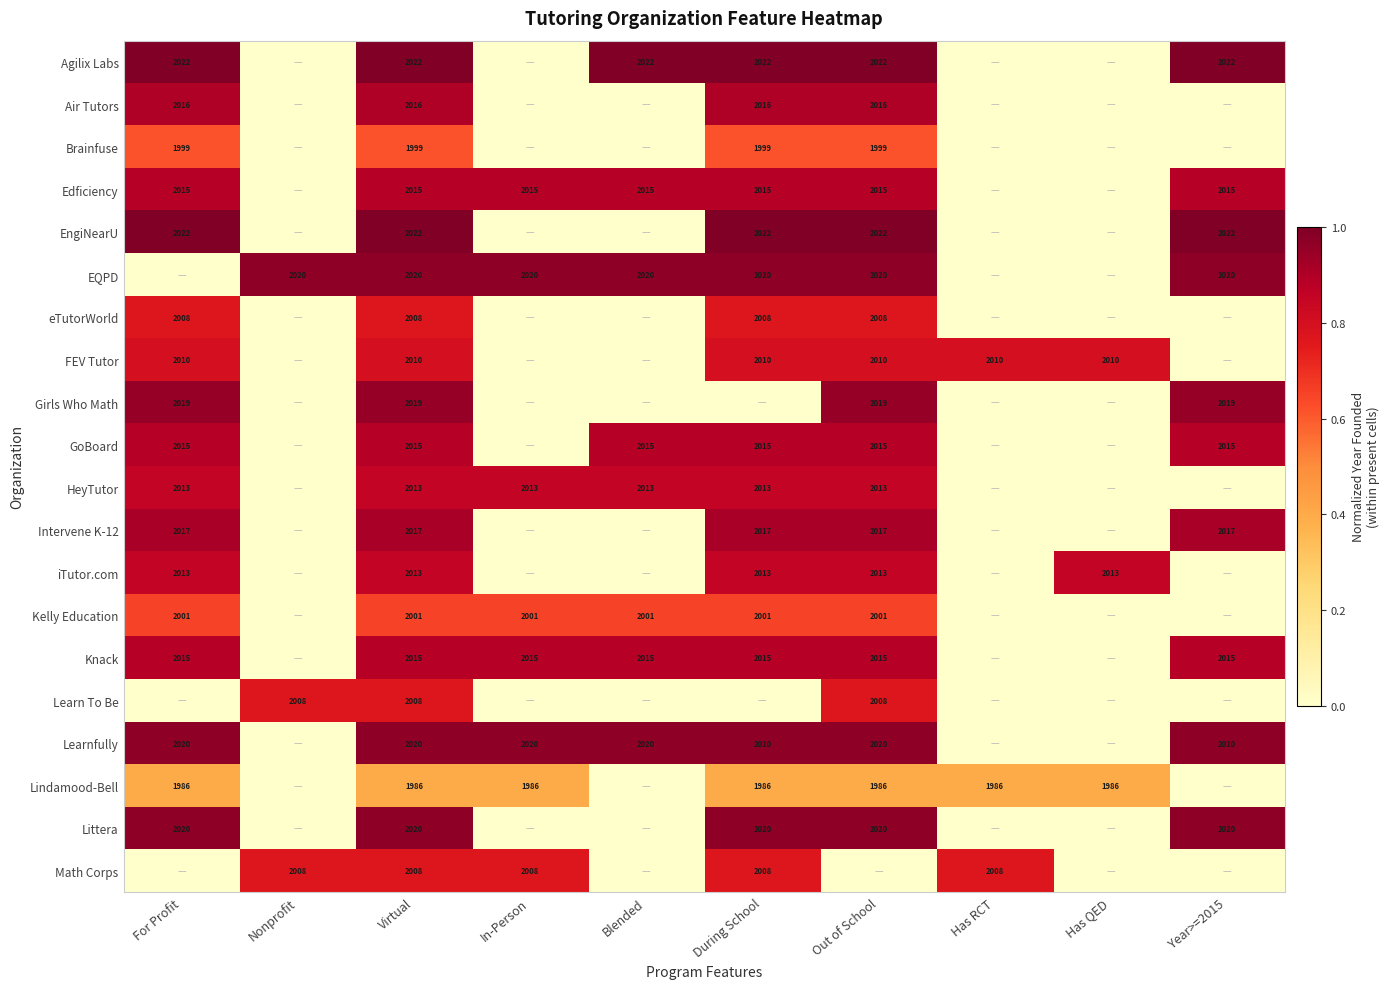

What is the difference between the highest and lowest values at Virtual?

36